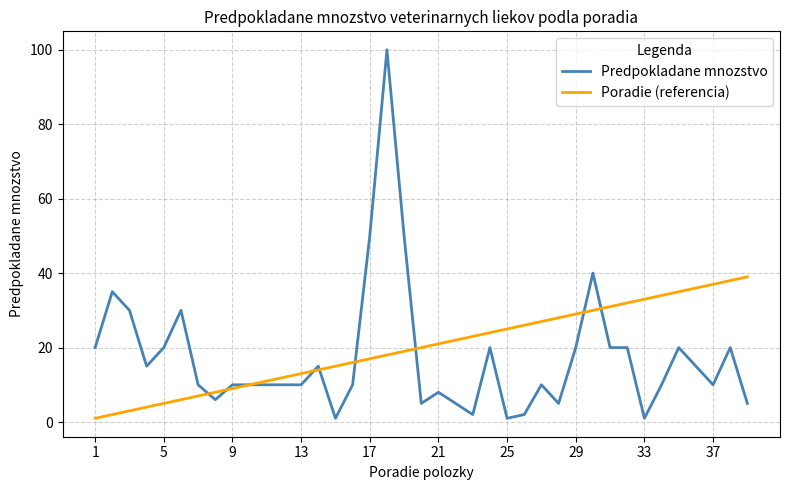

Which series has the widest spread of values?

Predpokladane mnozstvo